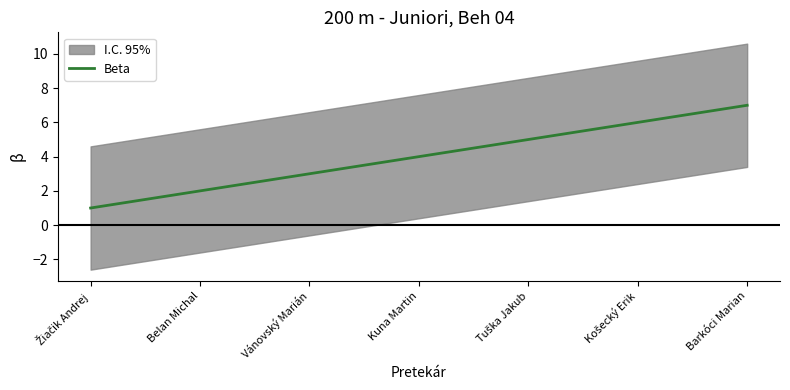

What position from the right is Žiačik Andrej?

7